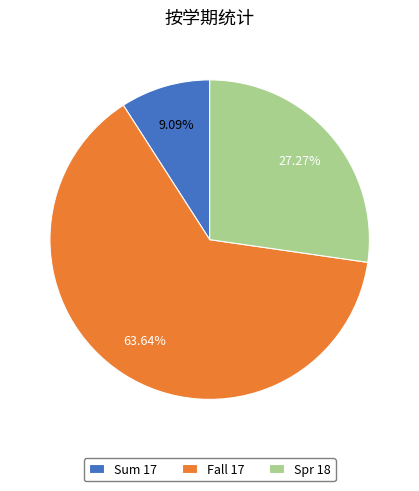

Is it true that Spr 18 is 27% of the pie?

True